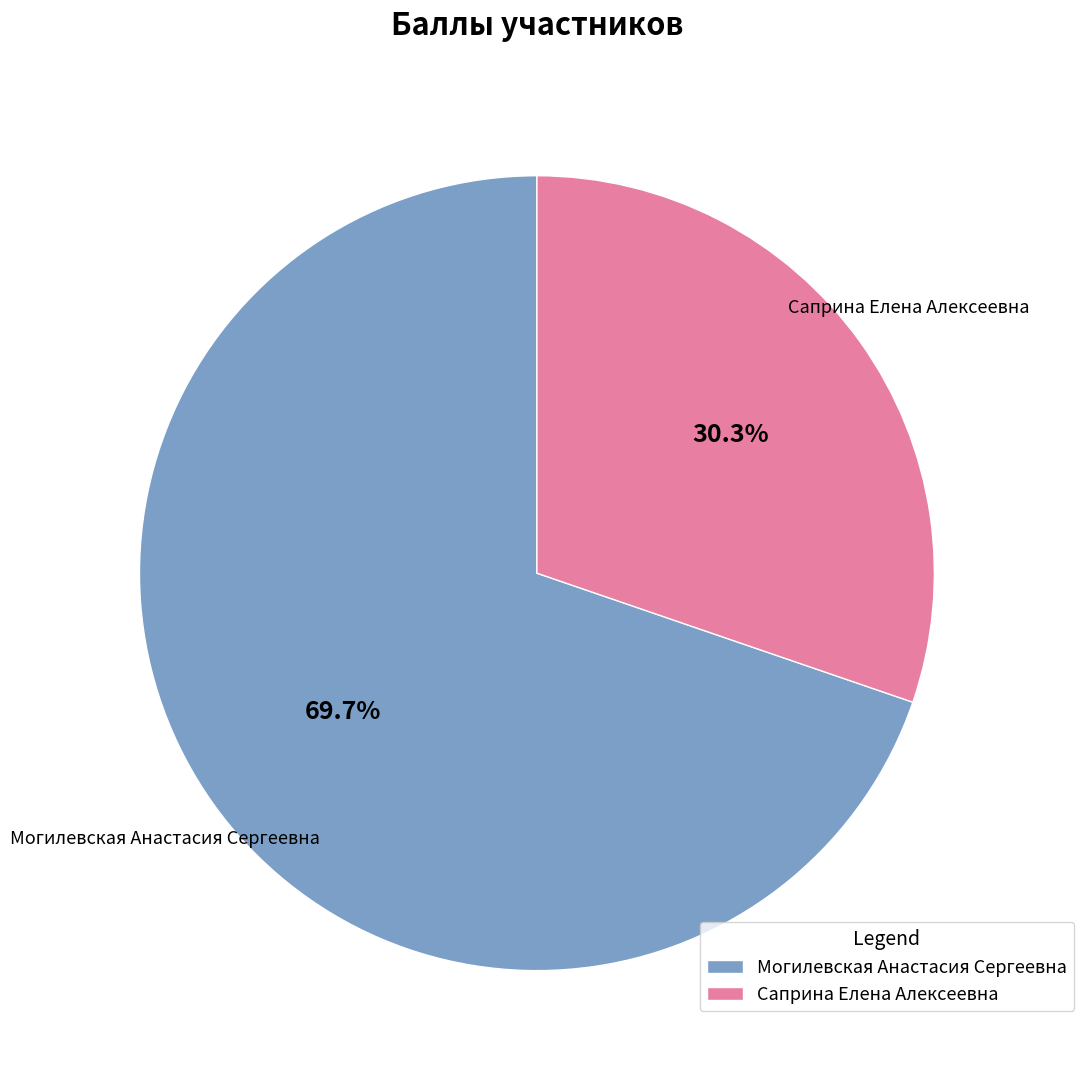

Which category accounts for the majority?

Могилевская Анастасия Сергеевна